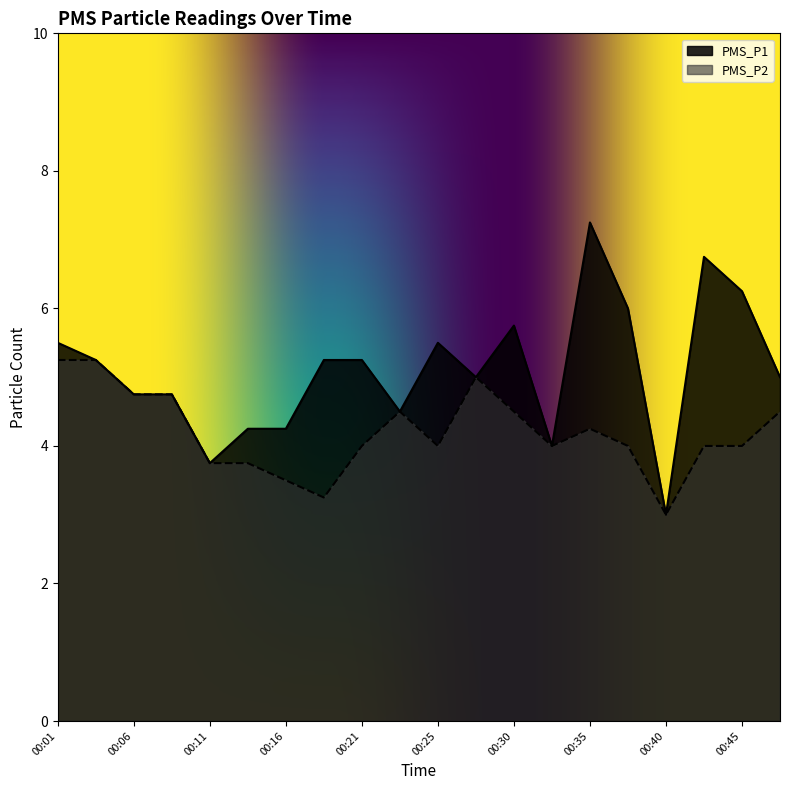

Count the number of data series in this chart.

2